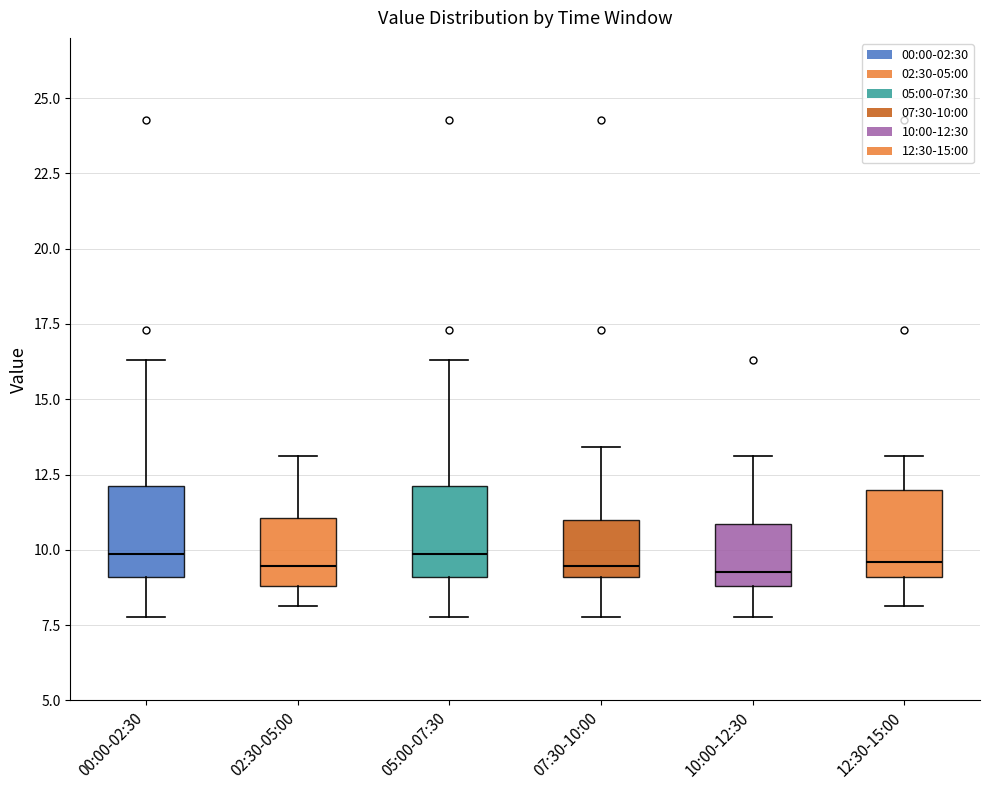

Reading left to right, read every box against the y-axis: the position of its median line, the range the box covers, and the ends of its whiskers. The values are not printed on the chart, so give them approximately, as read against the axis.

00:00-02:30: median 10.0, box 9.0 to 12.0, whiskers 8.0 to 16.5
02:30-05:00: median 9.5, box 9.0 to 11.0, whiskers 8.0 to 13.0
05:00-07:30: median 10.0, box 9.0 to 12.0, whiskers 8.0 to 16.5
07:30-10:00: median 9.5, box 9.0 to 11.0, whiskers 8.0 to 13.5
10:00-12:30: median 9.5, box 9.0 to 11.0, whiskers 8.0 to 13.0
12:30-15:00: median 9.5, box 9.0 to 12.0, whiskers 8.0 to 13.0